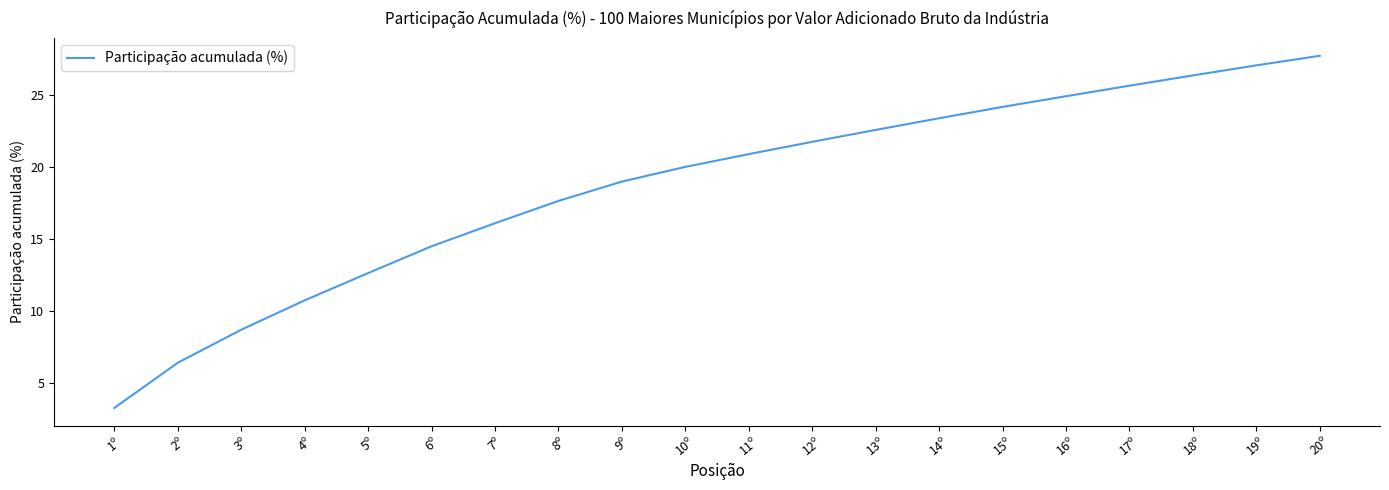

Rank the categories by value from lowest to highest.

1º, 2º, 3º, 4º, 5º, 6º, 7º, 8º, 9º, 10º, 11º, 12º, 13º, 14º, 15º, 16º, 17º, 18º, 19º, 20º